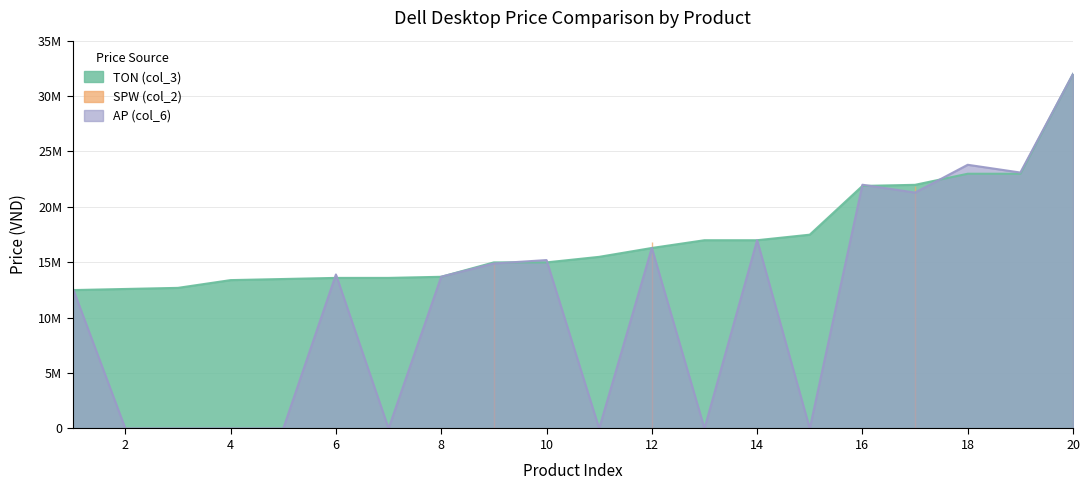

How many positive values does the AP (col_6) series have?

12